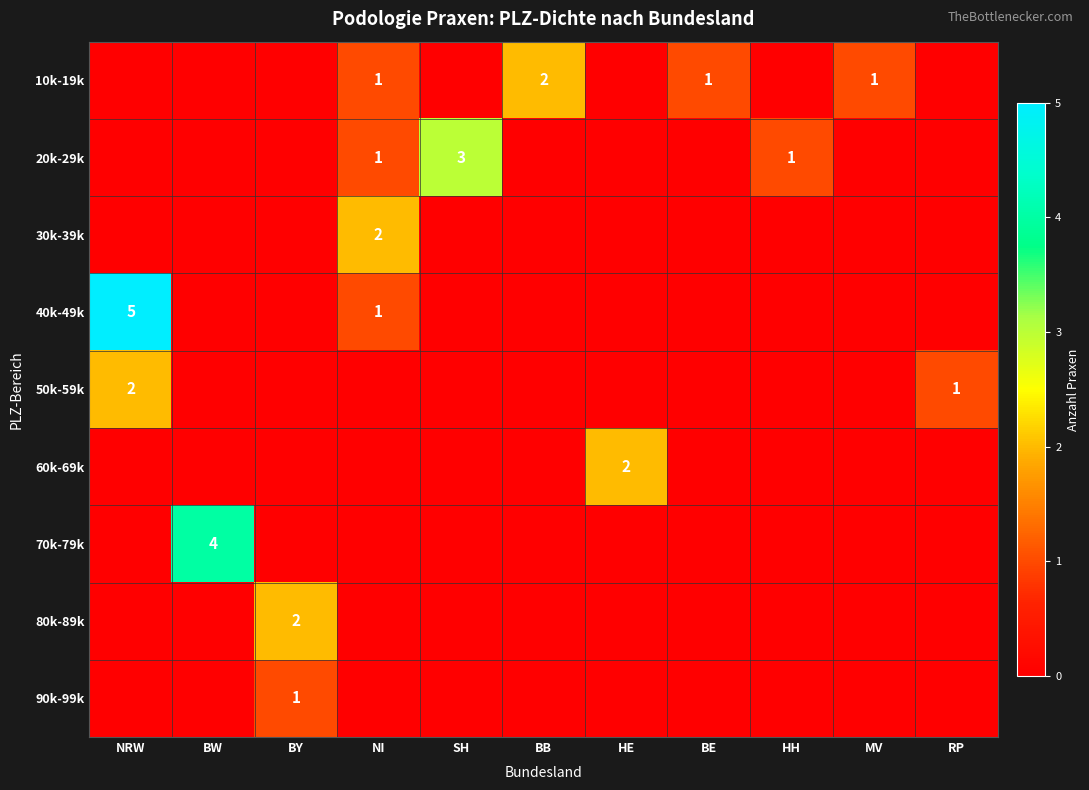

At which category is the sum across all series the highest?

NRW